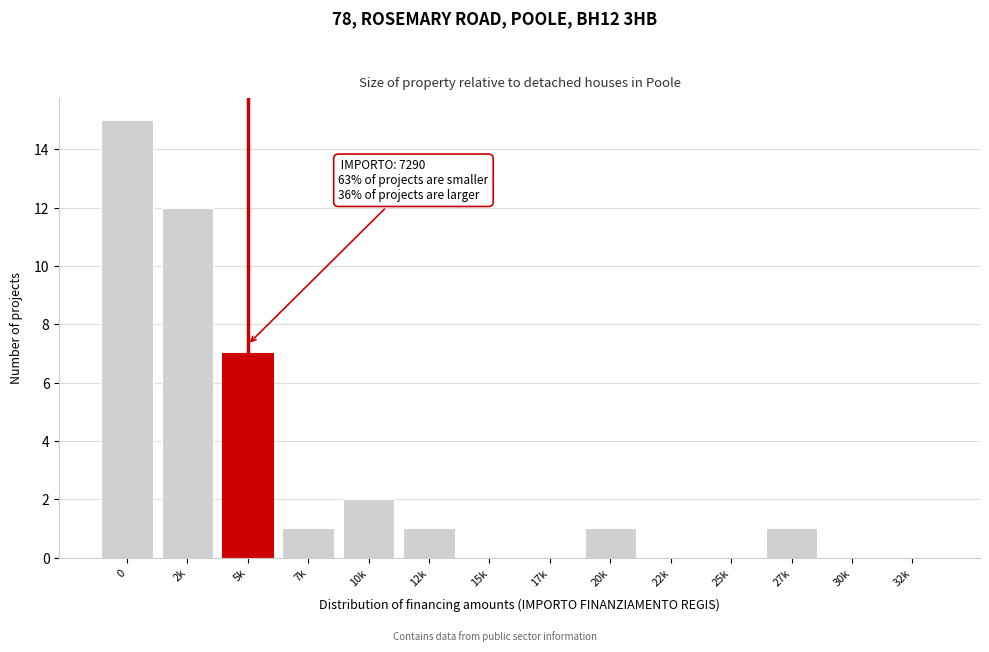

Reading left to right, list all the values displayed in this chart.

0=15	2k=12	5k=7	7k=1	10k=2	12k=1	15k=0	17k=0	20k=1	22k=0	25k=0	27k=1	30k=0	32k=0